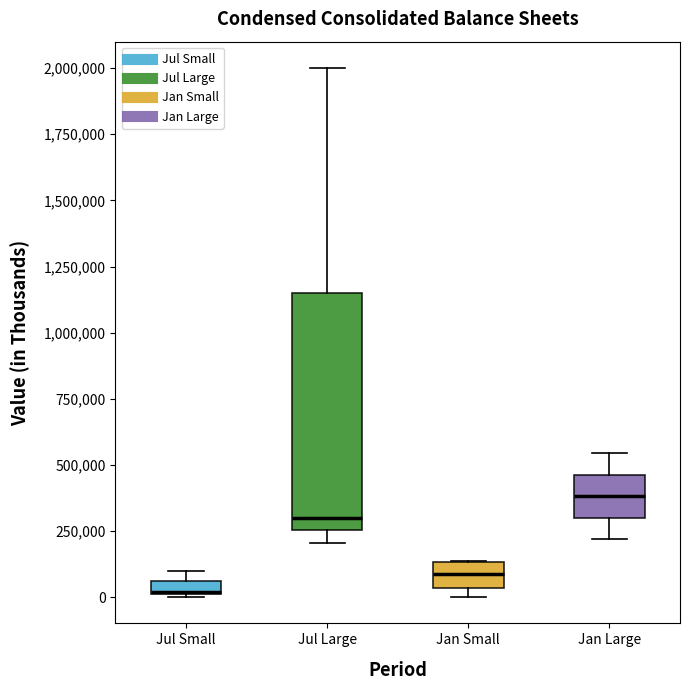

Which box has the lowest median line?

Jul Small